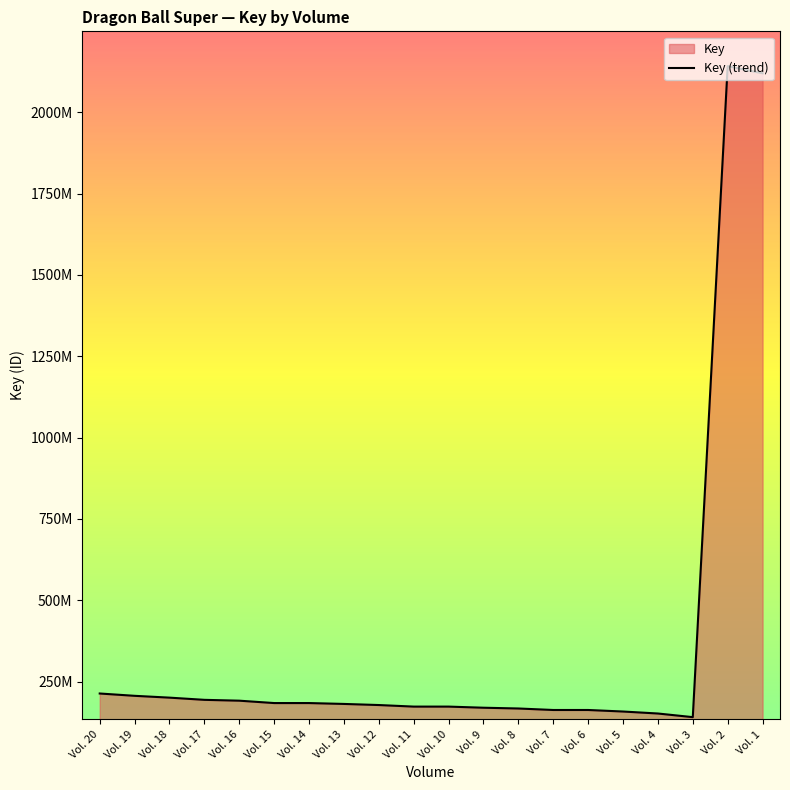

At which category does the chart reach its minimum across all series?

Vol. 3